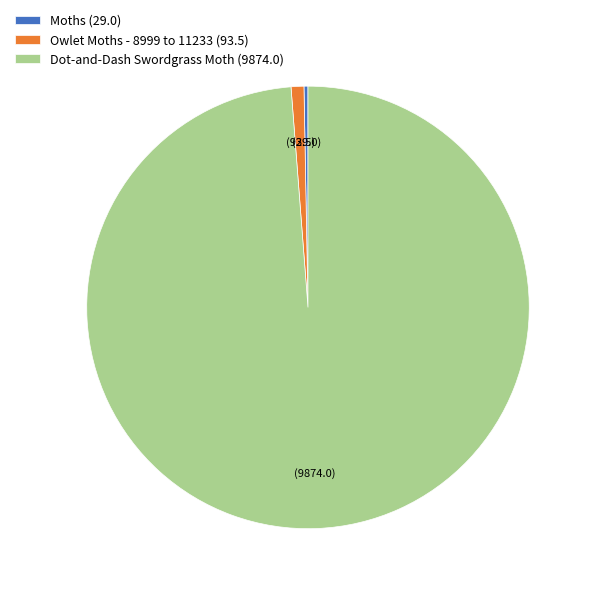

Does Dot-and-Dash Swordgrass Moth account for over 50% of the chart?

Yes